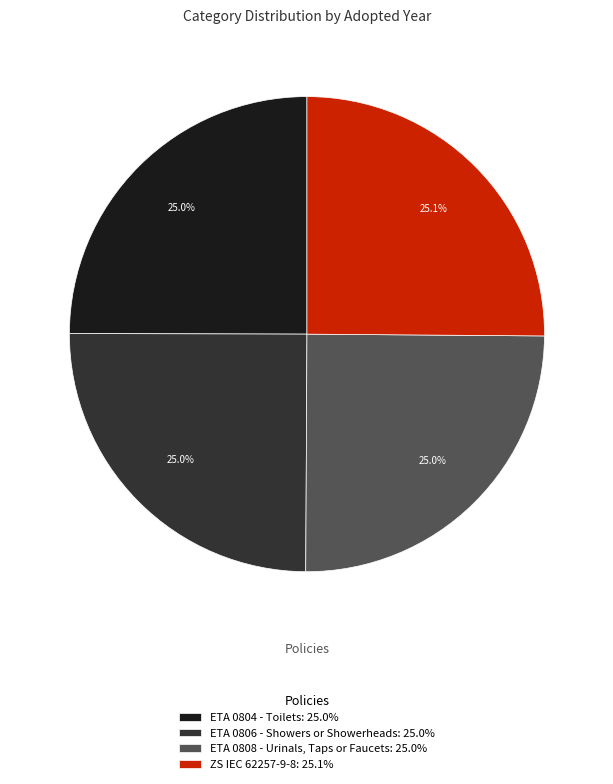

How many segments does this pie chart have?

4